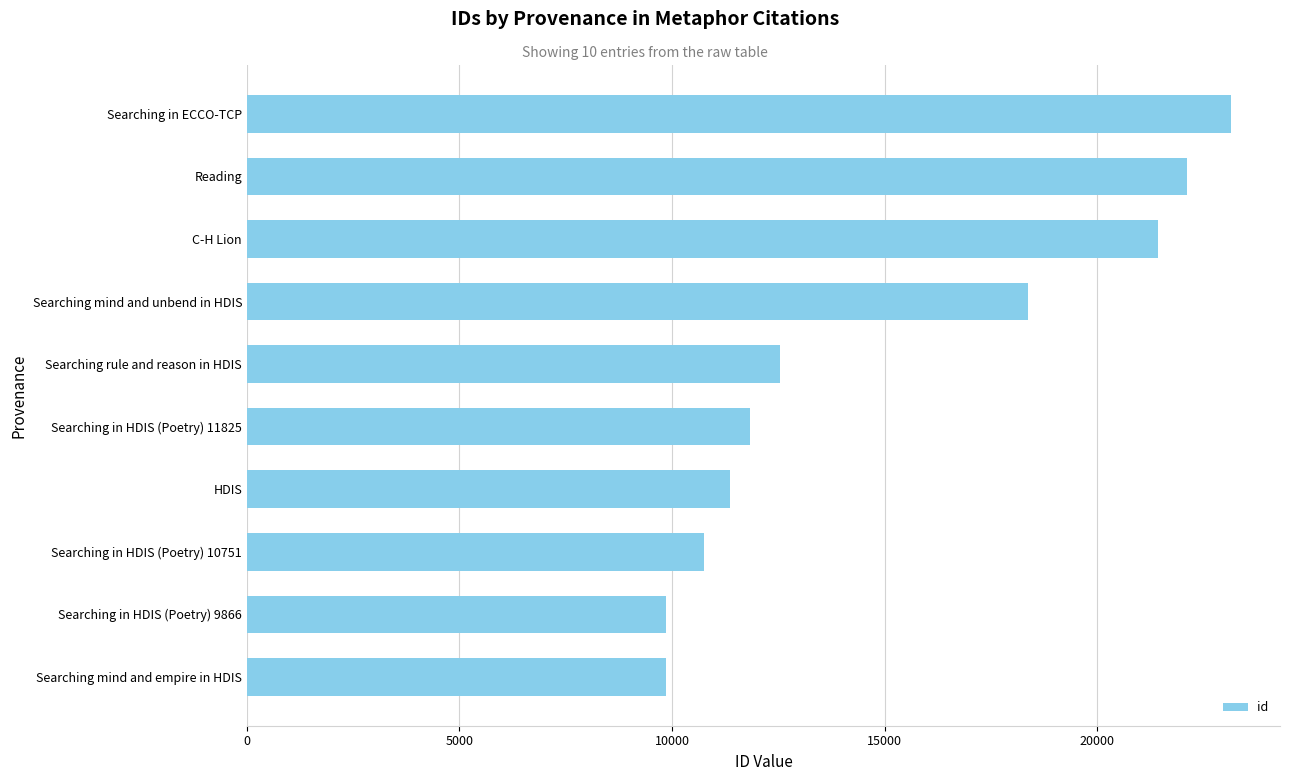

What is the minimum value shown in the chart?

9865